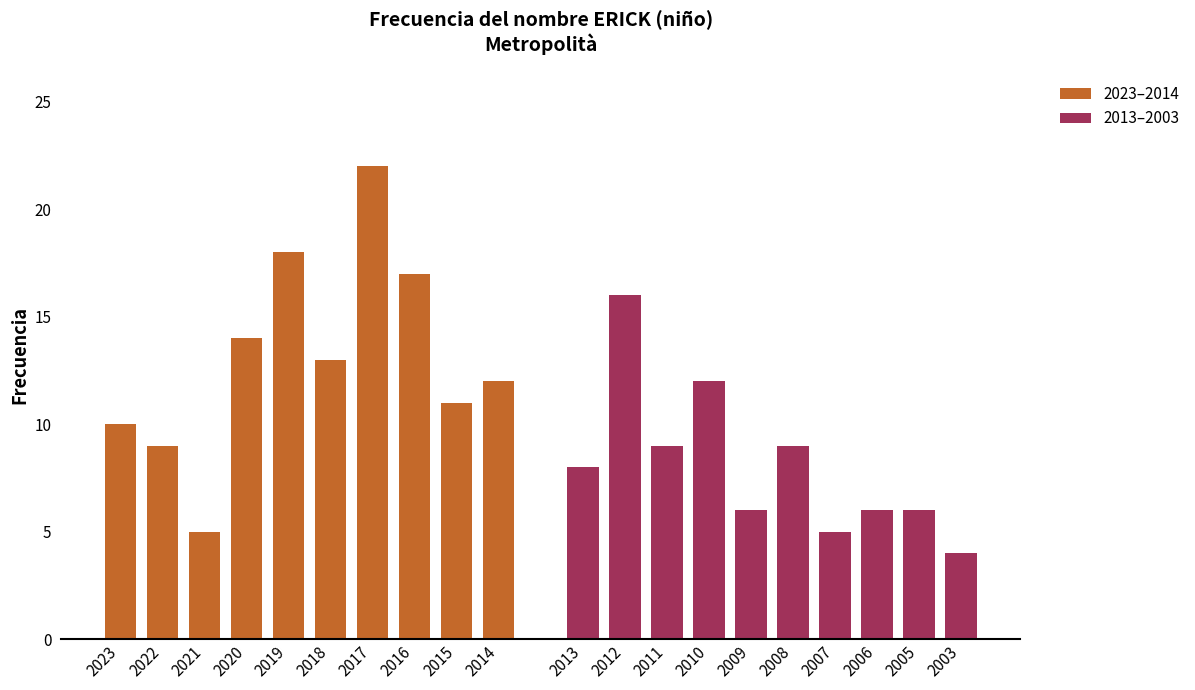

Which series has the largest total across all categories?

2023–2014